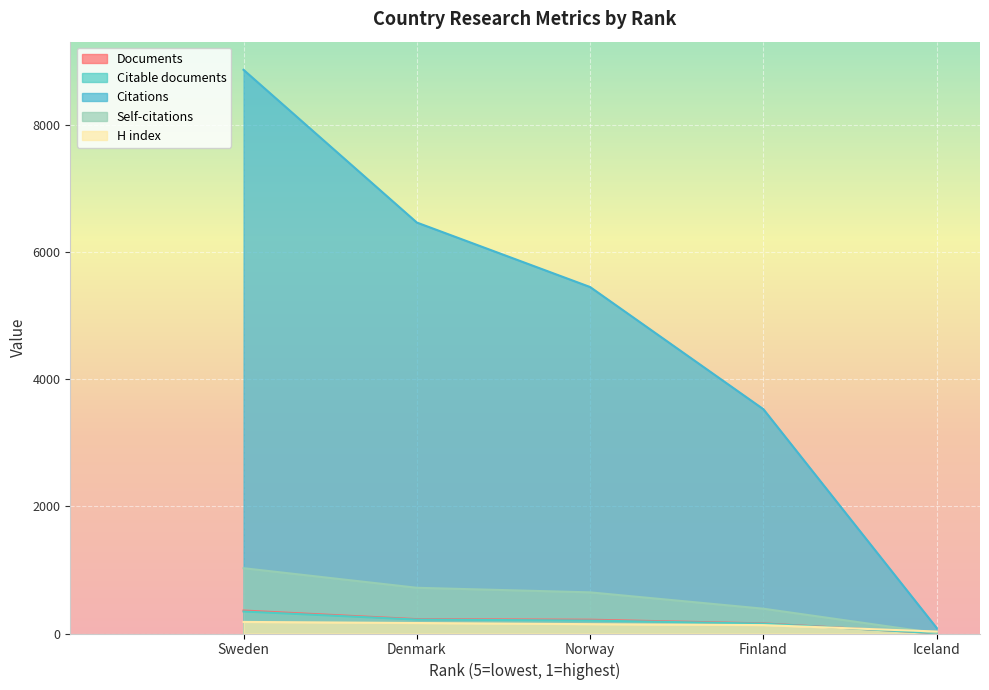

Which category has the highest value in the H index series?

Sweden